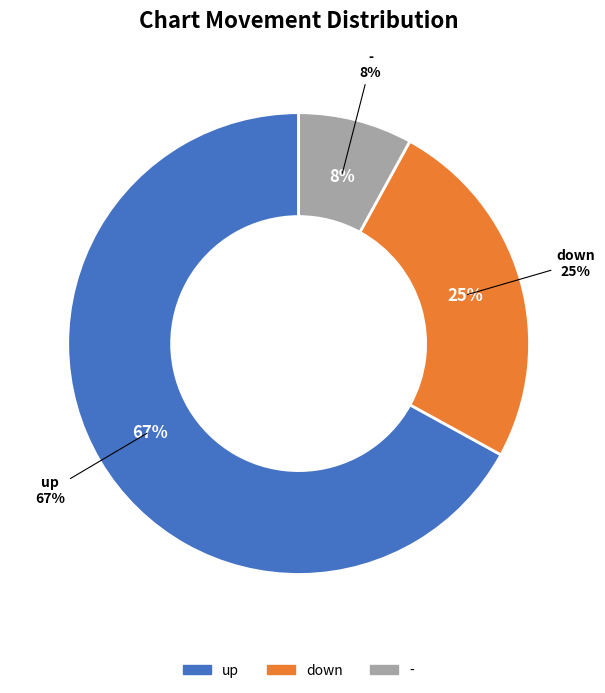

What is the largest slice in the pie chart?

up